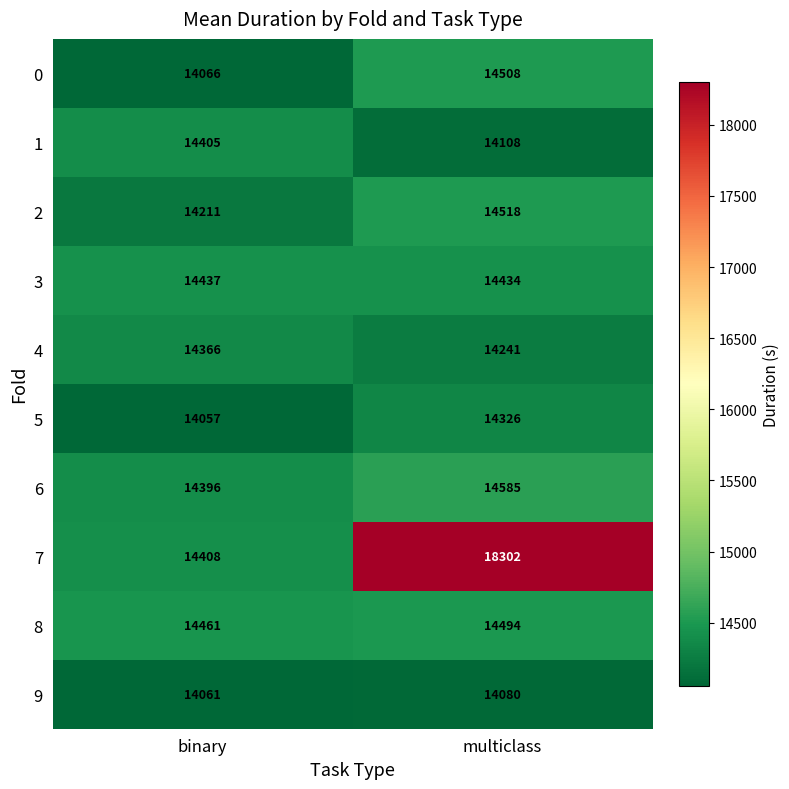

How many categories are shown in the chart?

2